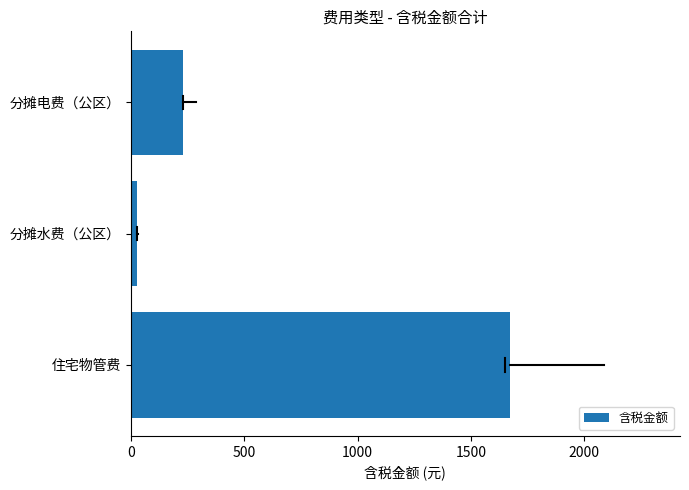

Count the number of values greater than 231.

2